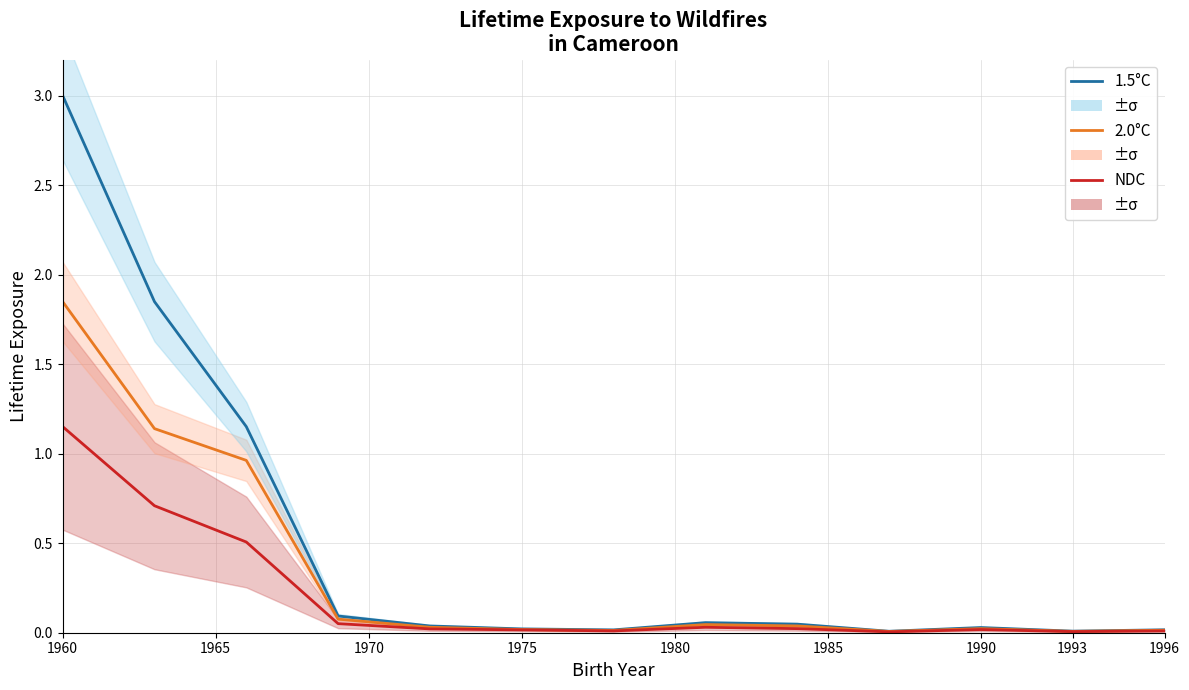

Does the chart have visible grid lines?

Yes